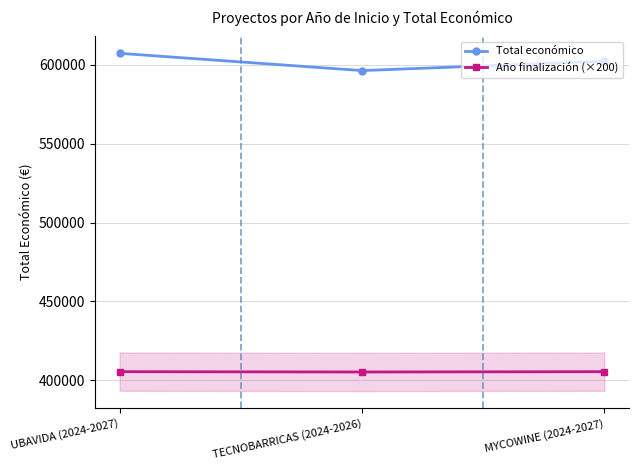

Where does the Total económico series first go above 602295?

UBAVIDA (2024-2027)